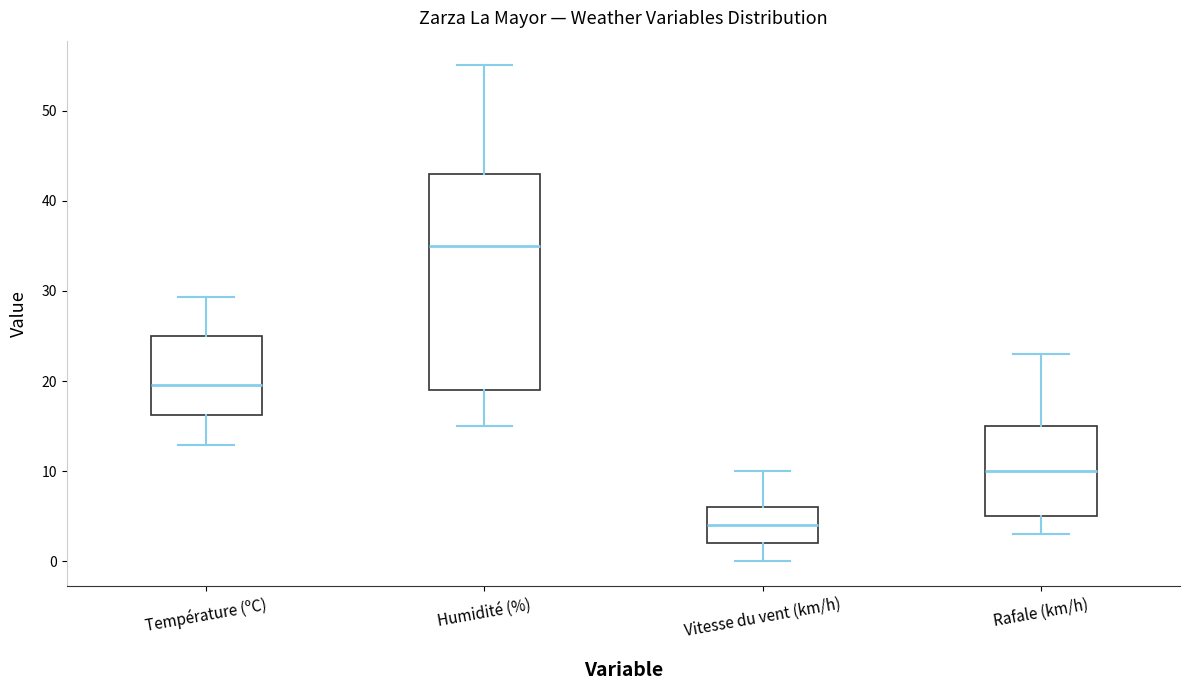

Reading left to right, transcribe this box plot: for each box, give where its median line is, the range the box spans, and where its two whiskers end, as read against the y-axis. The values are not printed on the chart, so give them approximately, as read against the axis.

Température (ºC): median 20, box 16 to 25, whiskers 13 to 29
Humidité (%): median 35, box 19 to 43, whiskers 15 to 55
Vitesse du vent (km/h): median 4, box 2 to 6, whiskers 0 to 10
Rafale (km/h): median 10, box 5 to 15, whiskers 3 to 23